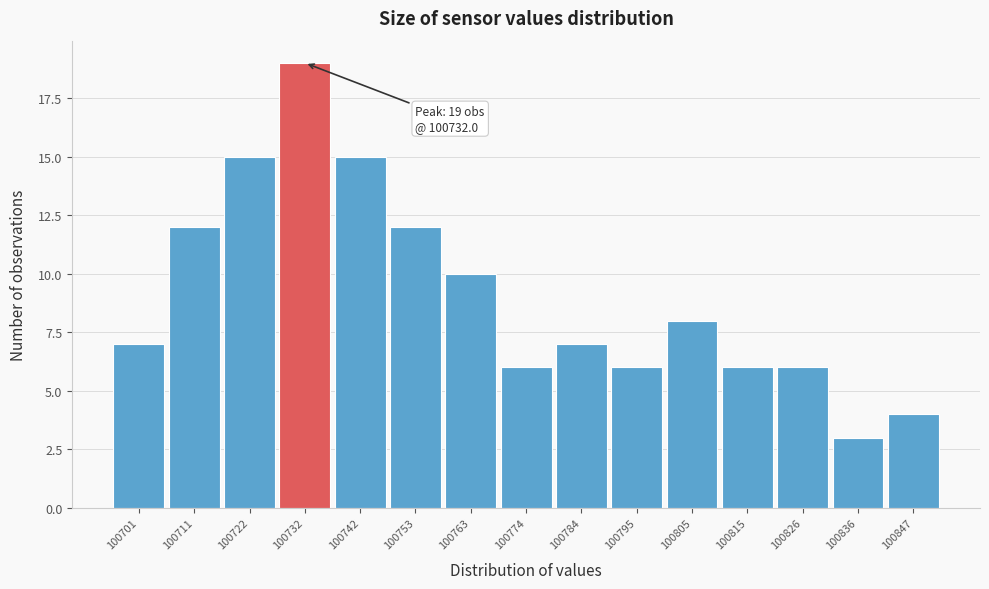

Over which range of the x-axis is the bar tallest?

100726 to 100738